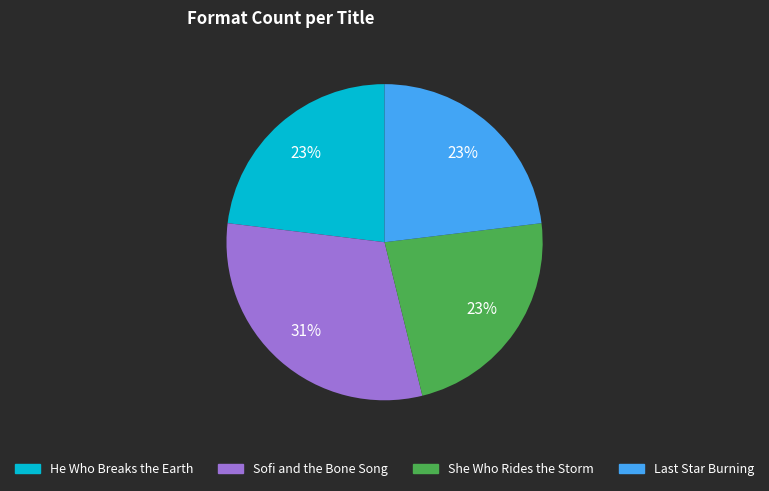

How many slices are in this pie chart?

4